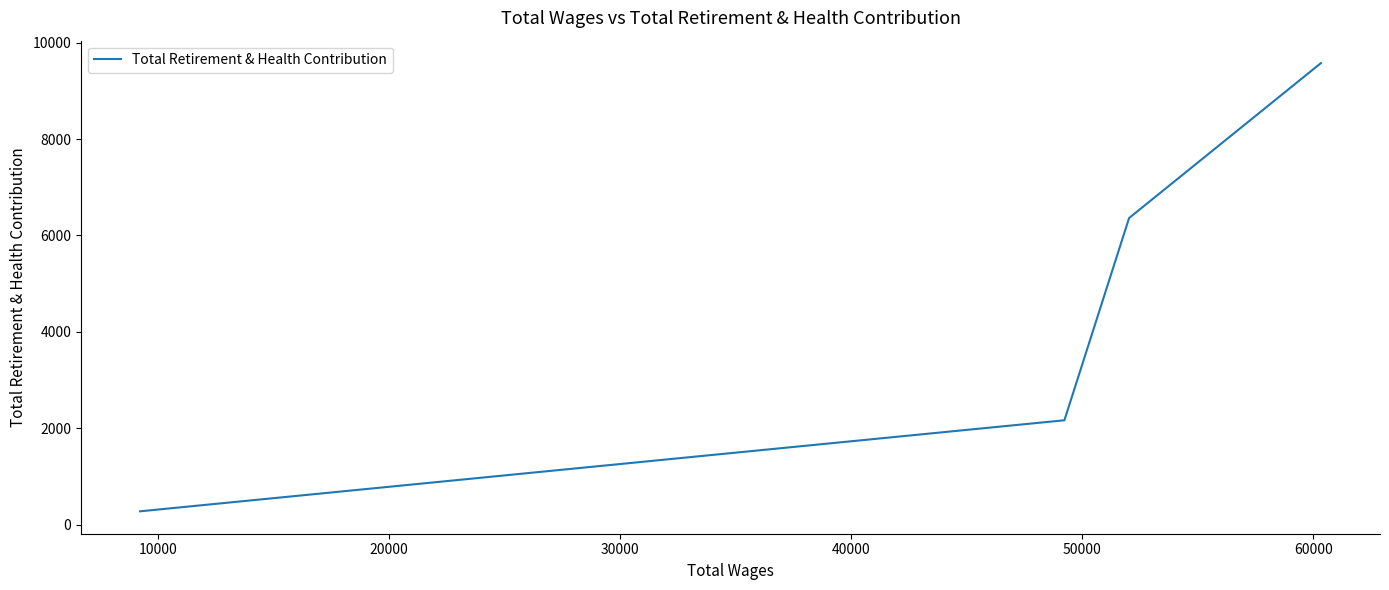

What is the difference between the maximum and minimum values?

9300